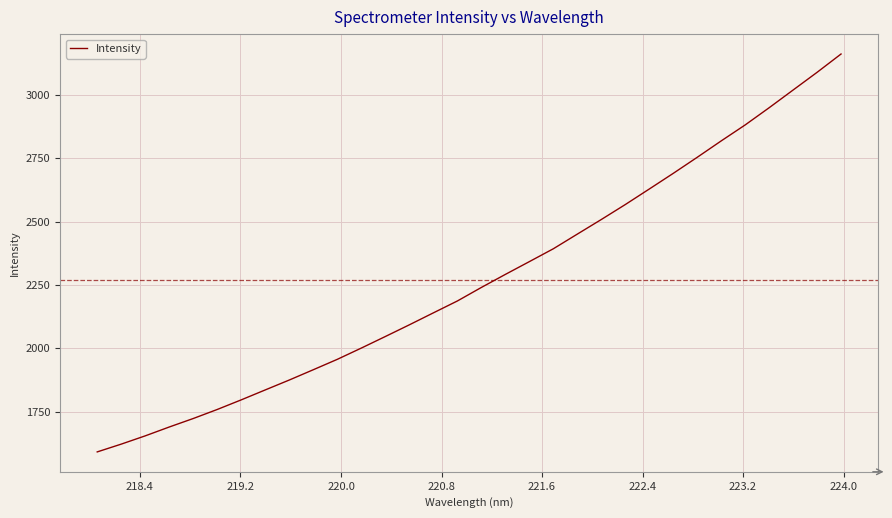

What is the maximum value shown in the chart?

3161.0